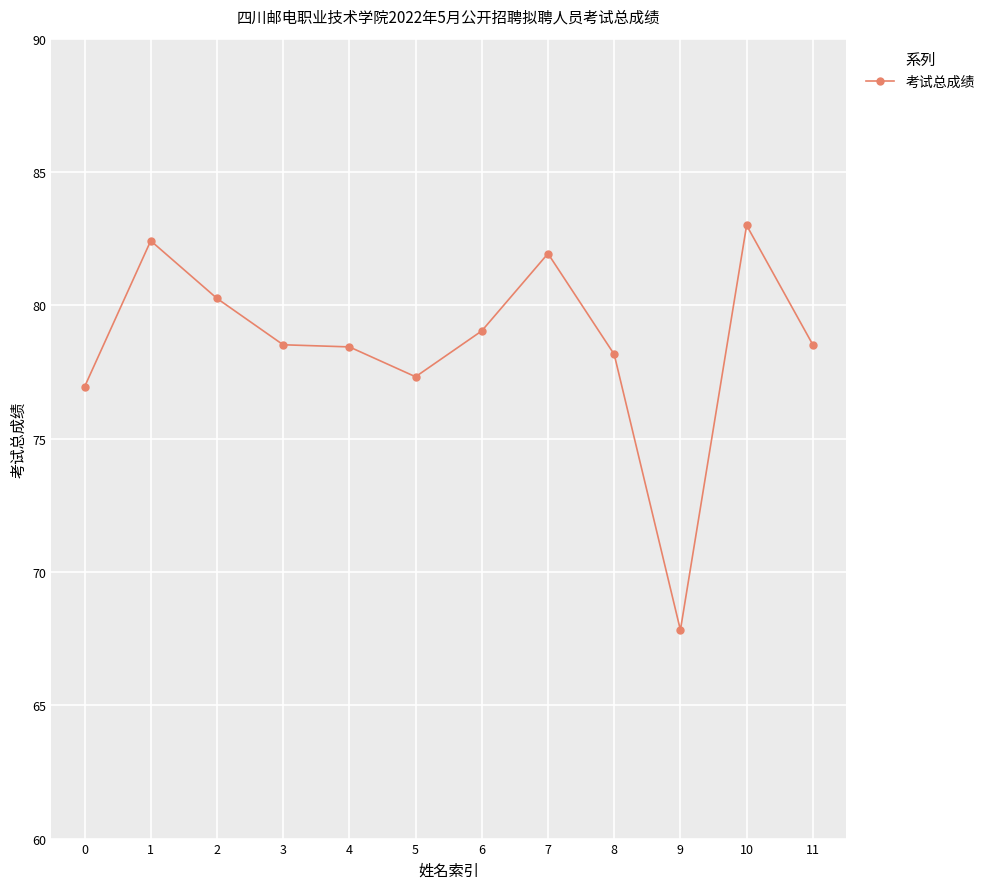

Which has a higher value, 1 or 7?

1